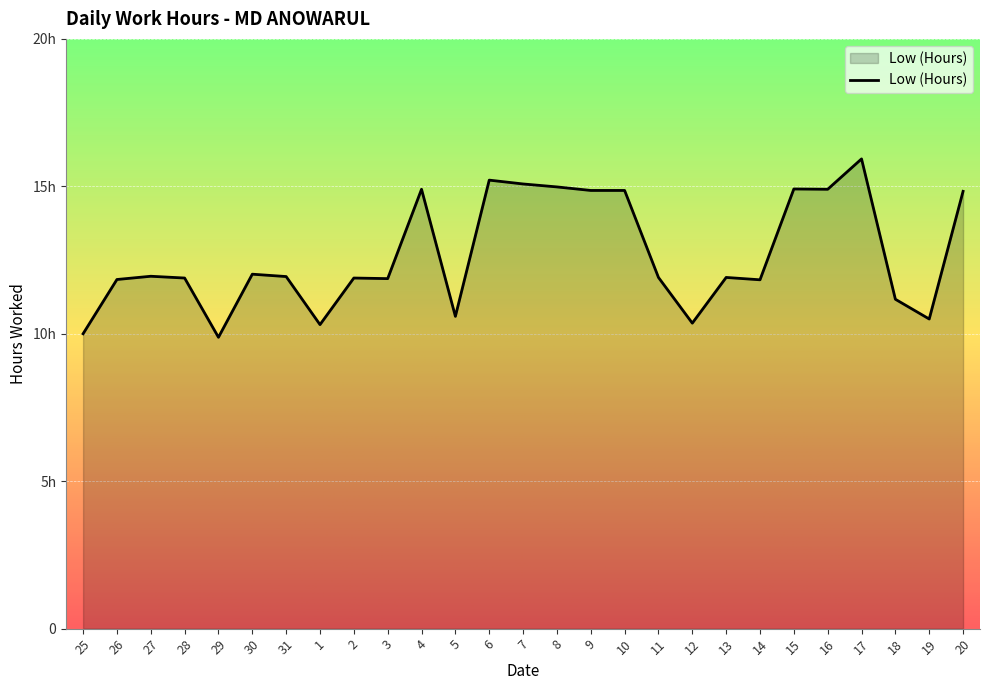

List the labels in order of value, smallest first.

29, 25, 1, 12, 19, 5, 18, 14, 26, 3, 28, 2, 11, 13, 31, 27, 30, 20, 9, 10, 4, 16, 15, 8, 7, 6, 17